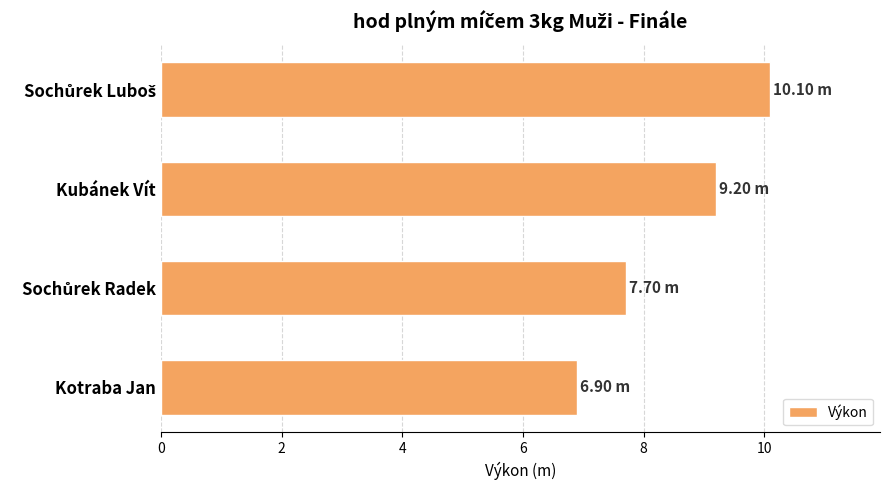

What is the average value?

8.5